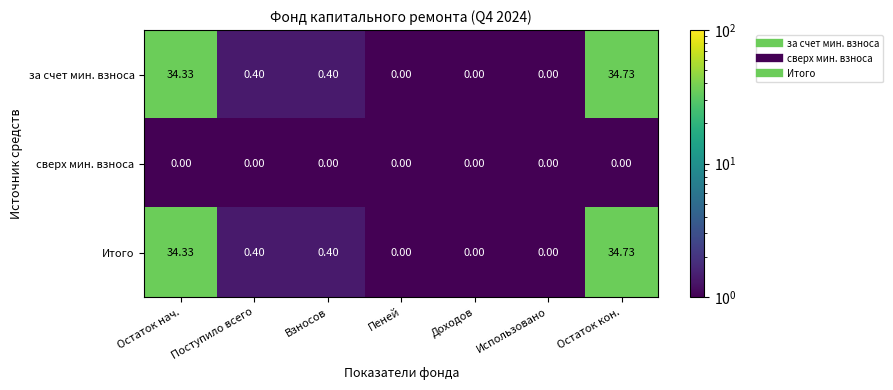

At which category is the sum across all series the highest?

Остаток кон.